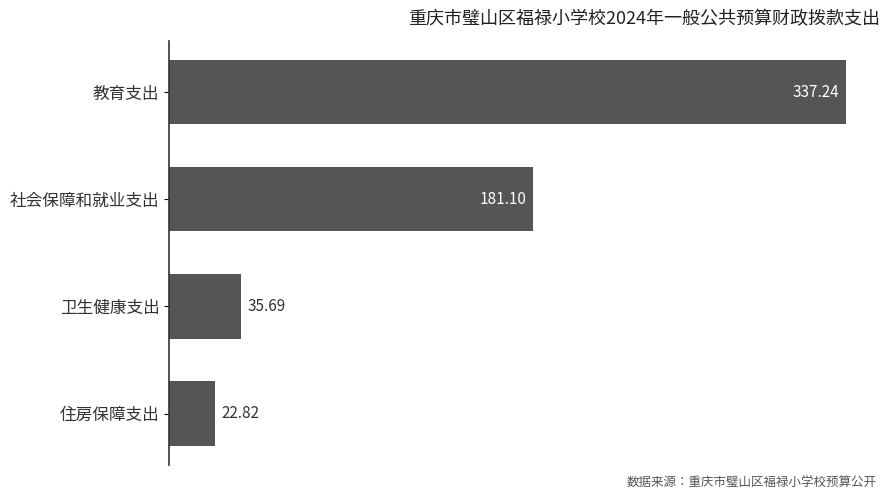

At which category does the chart reach its minimum across all series?

住房保障支出